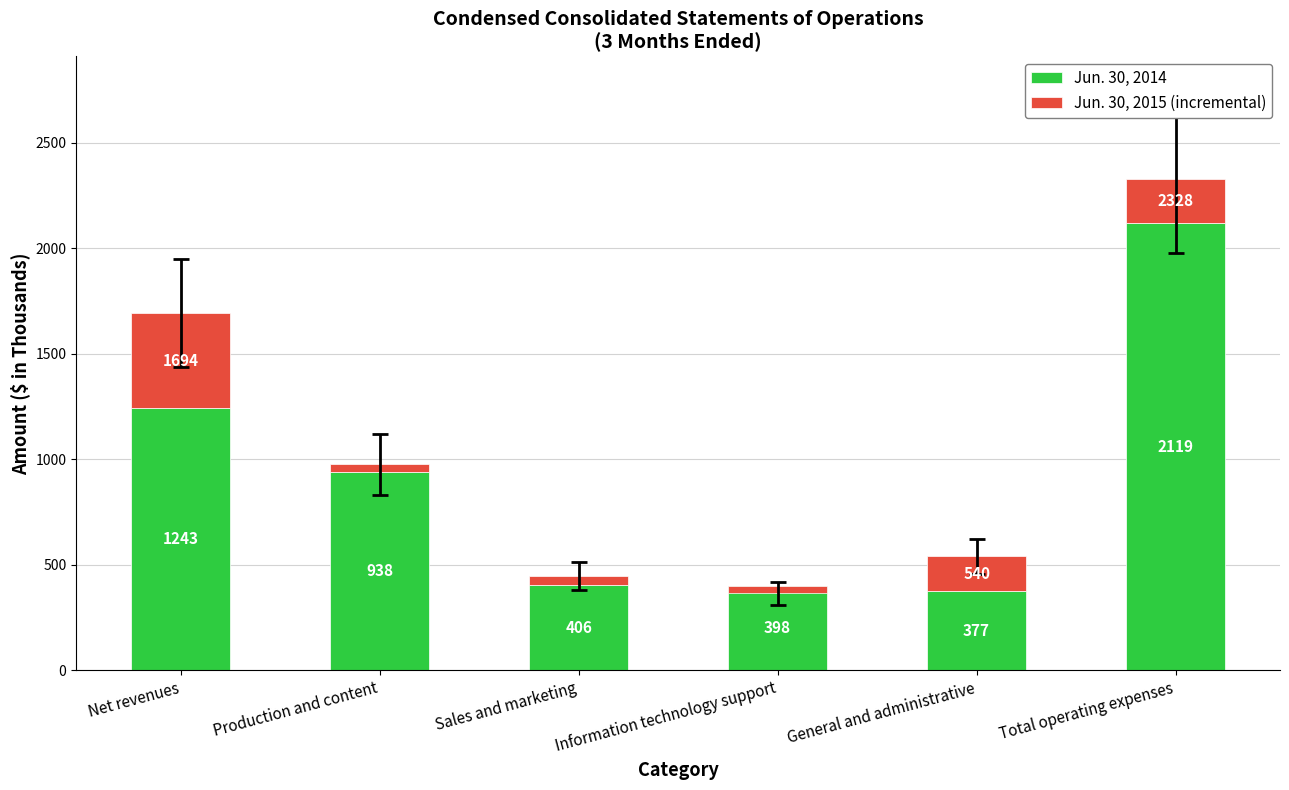

At which label is Jun. 30, 2015 (incremental) closest to 209?

Total operating expenses